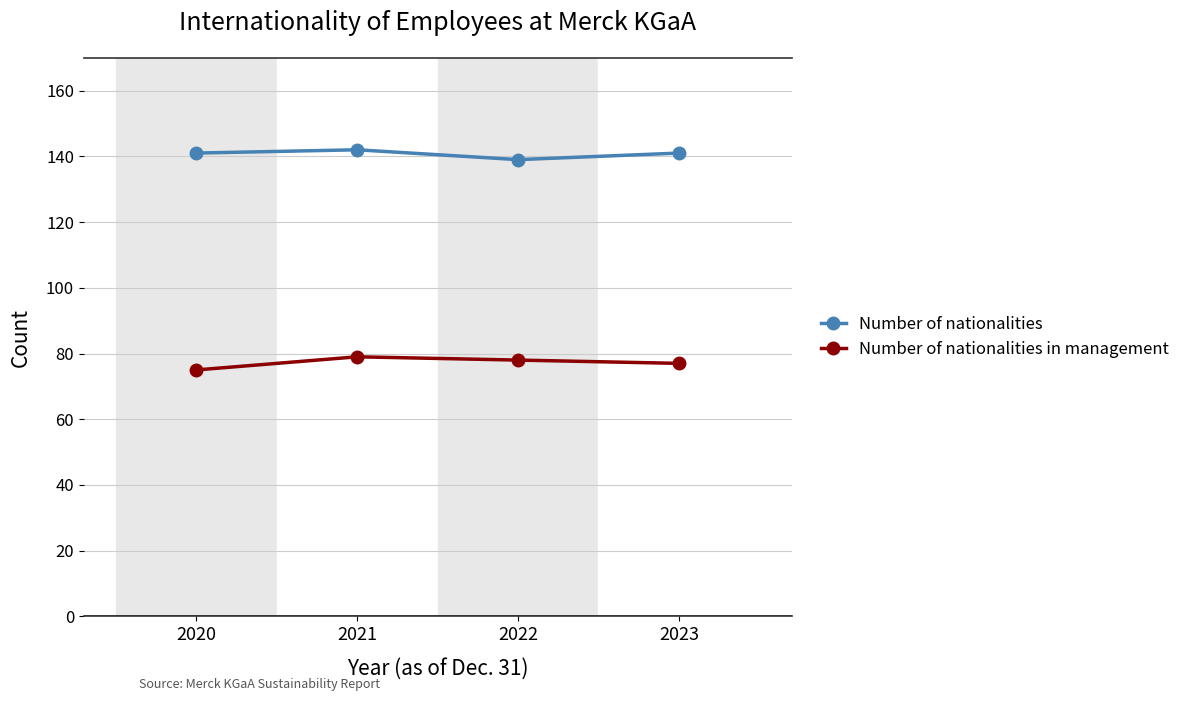

Reading left to right, transcribe all the data shown in this chart.

Number of nationalities: 141	142	139	141
Number of nationalities in management: 75	79	78	77